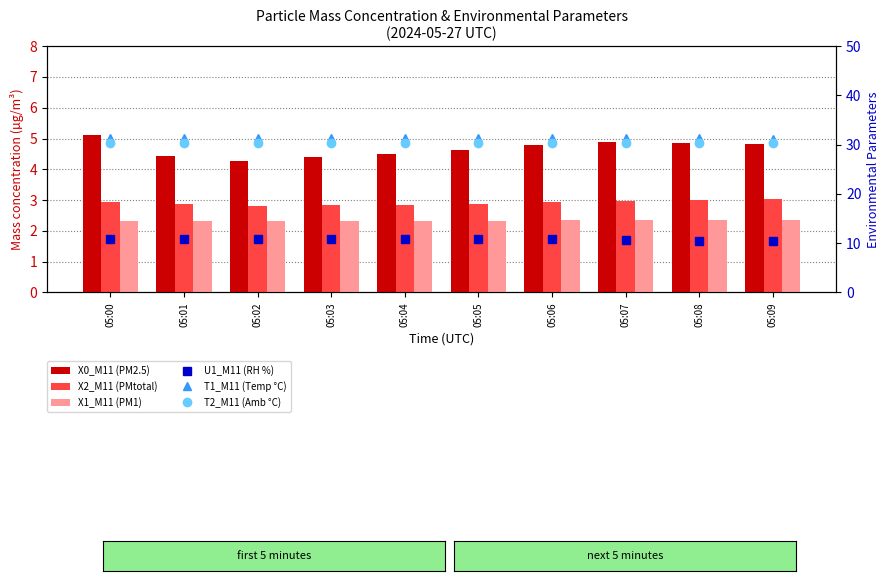

Rank the series at 05:06 from highest to lowest value.

T1_M11 (Temp °C), T2_M11 (Amb °C), U1_M11 (RH %), X0_M11 (PM2.5), X2_M11 (PMtotal), X1_M11 (PM1)